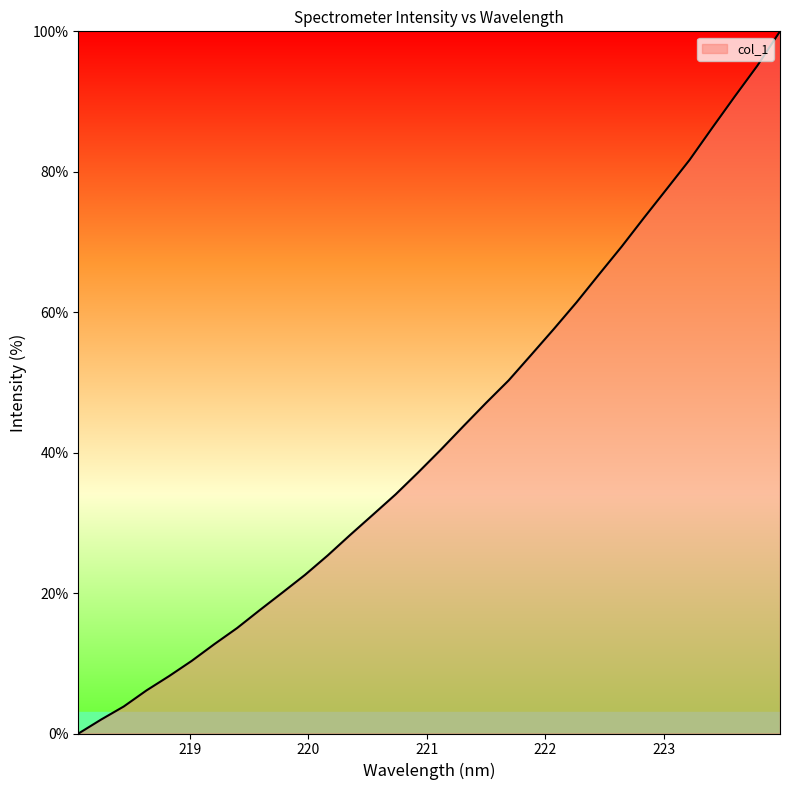

What is the greatest value displayed?

100.0